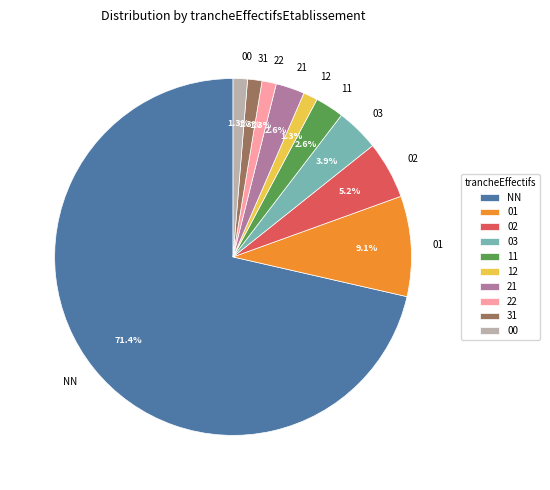

The 03 slice represents 4% of the pie. True or false?

True